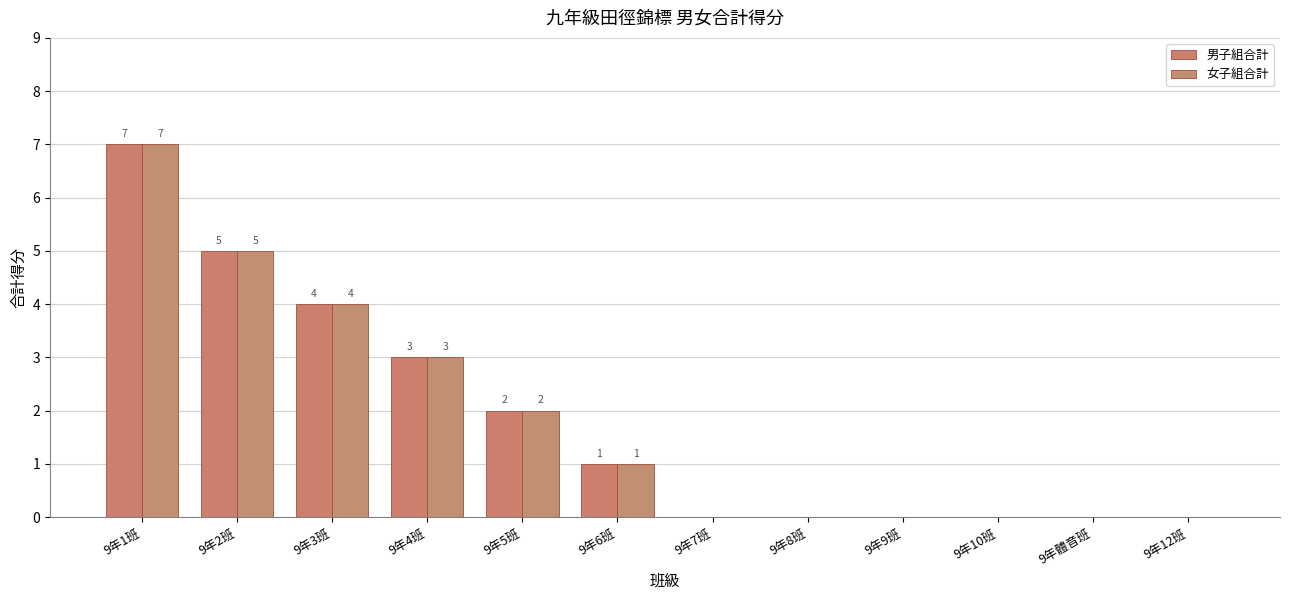

Reading left to right, list all the values displayed in this chart.

男子組合計: 7	5	4	3	2	1	0	0	0	0	0	0
女子組合計: 7	5	4	3	2	1	0	0	0	0	0	0